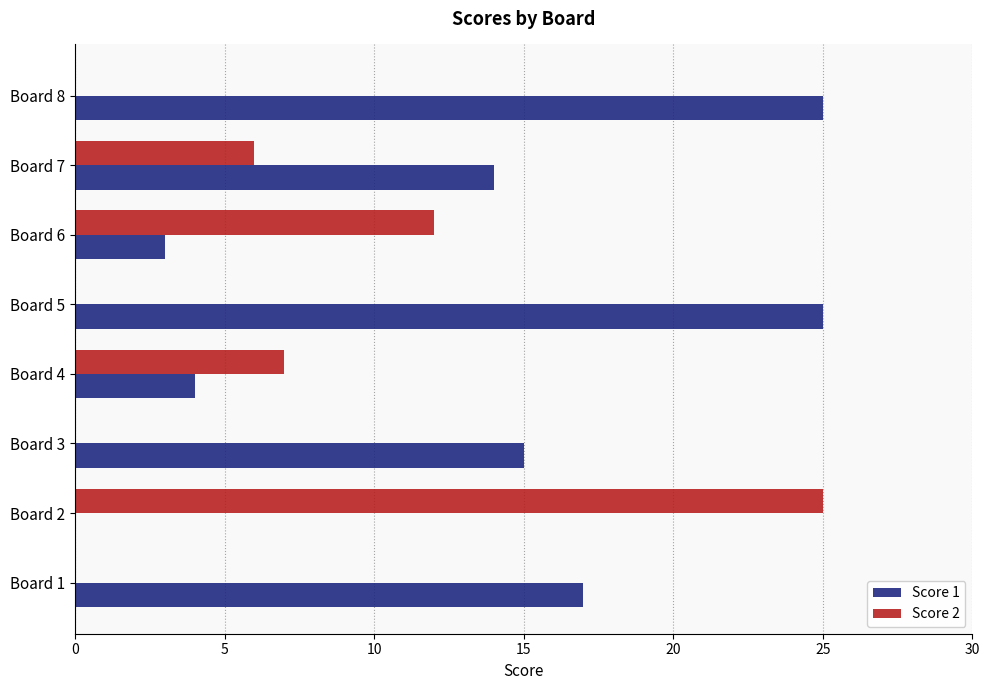

What is the maximum value shown in the chart?

25